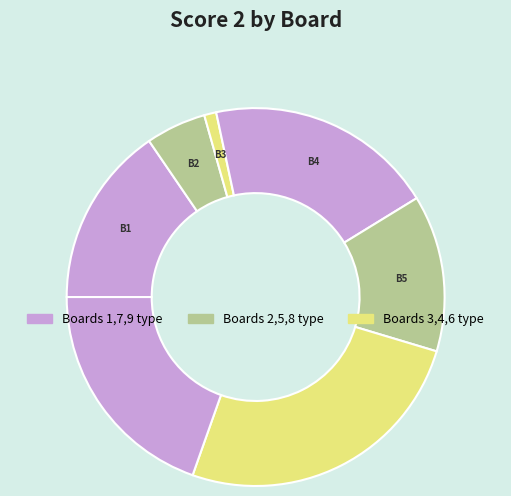

How many segments does this pie chart have?

7